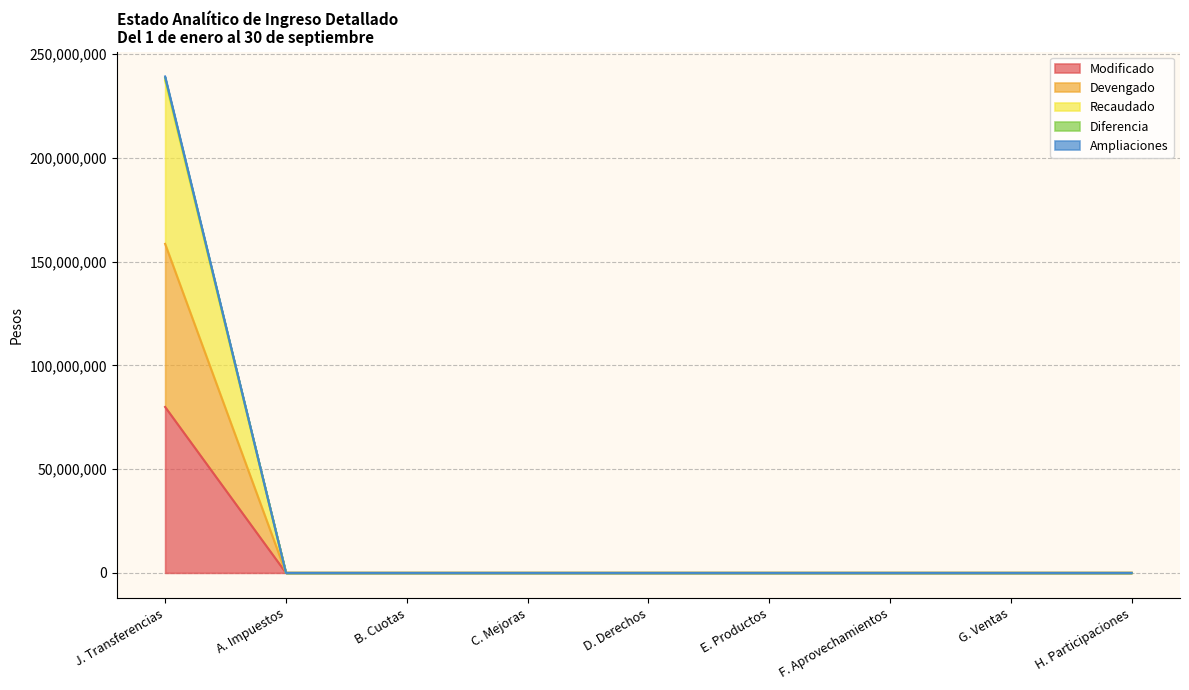

Where is Modificado nearest to the value 39980359?

A. Impuestos